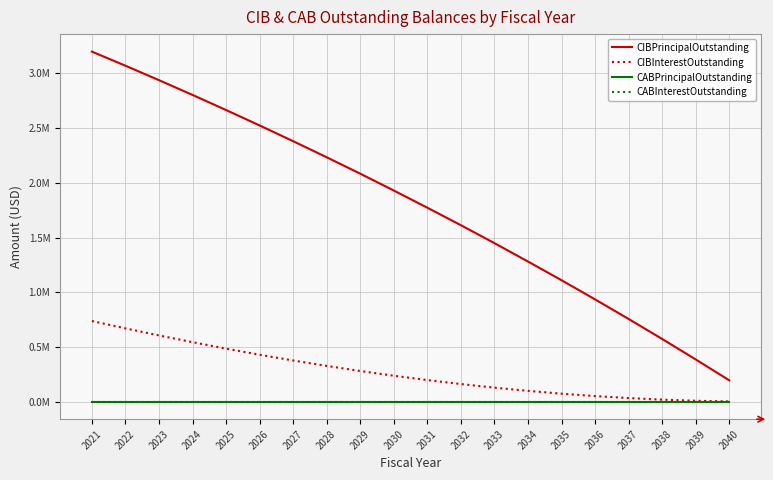

Does the chart have visible grid lines?

Yes